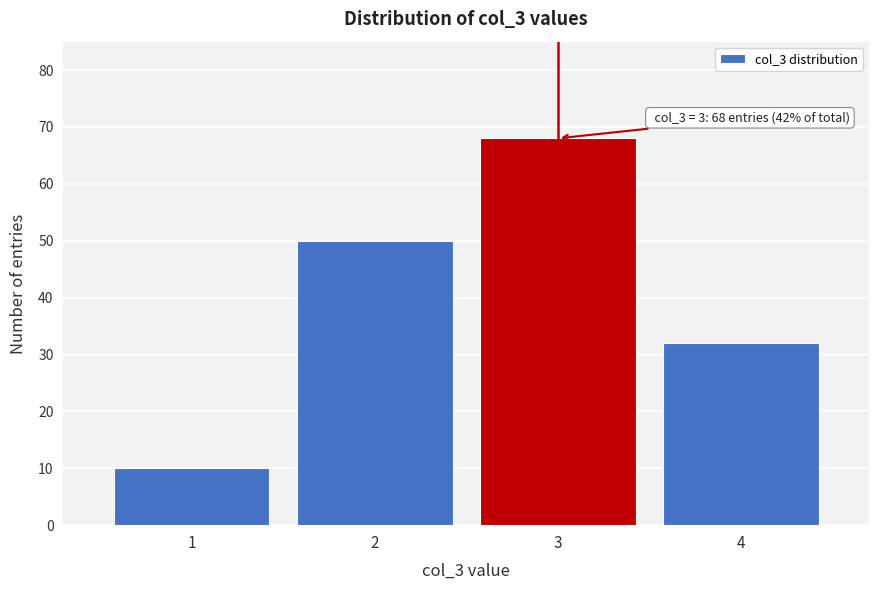

Reading left to right, extract all data points from this chart.

10	50	68	32